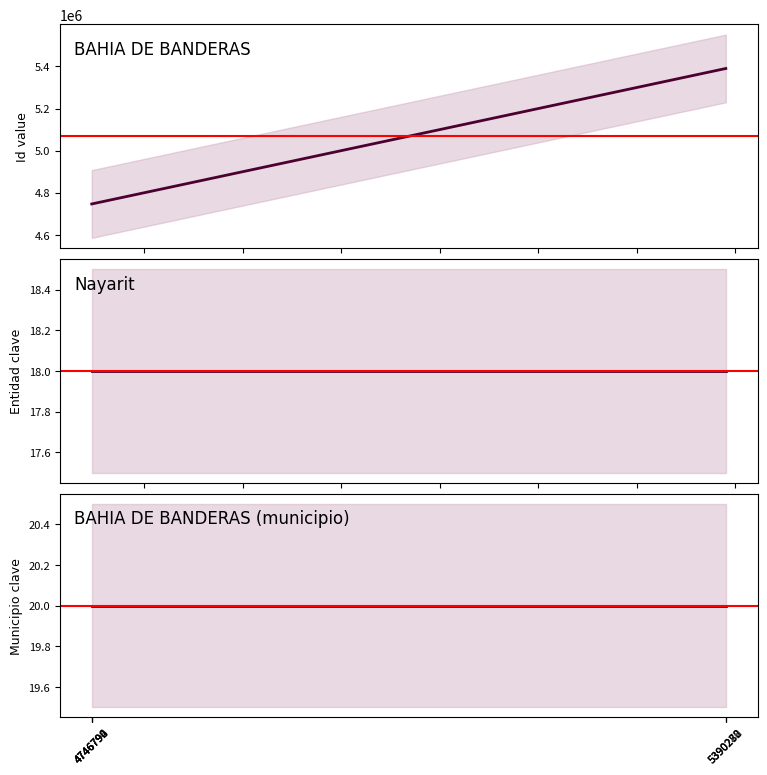

What is the spread (max minus min) of values at 4746792?

4746773